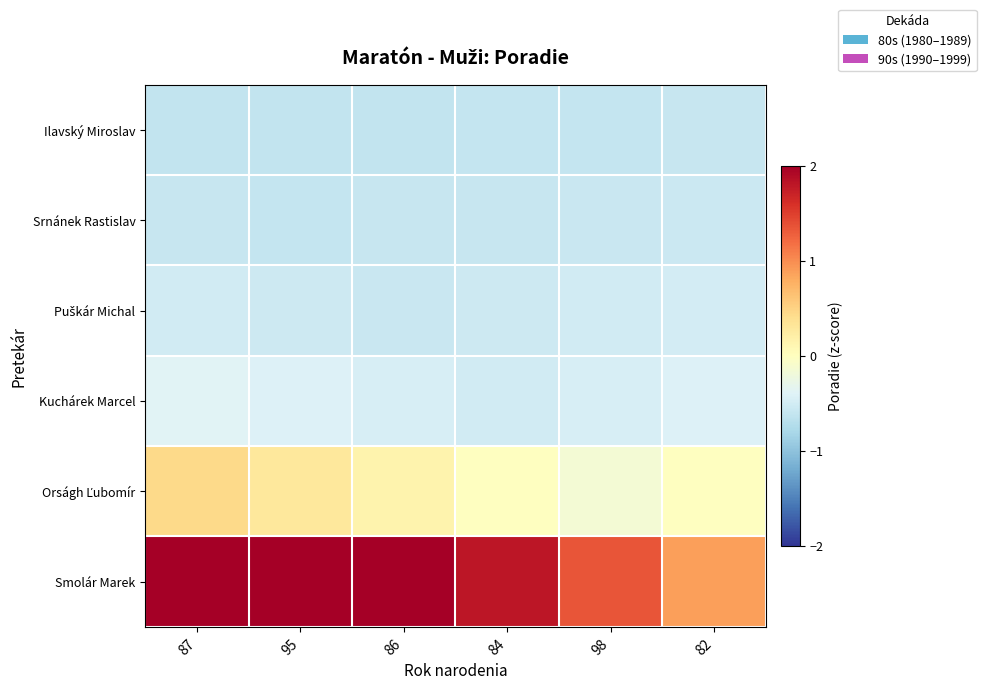

What is the maximum value shown in the chart?

3.2